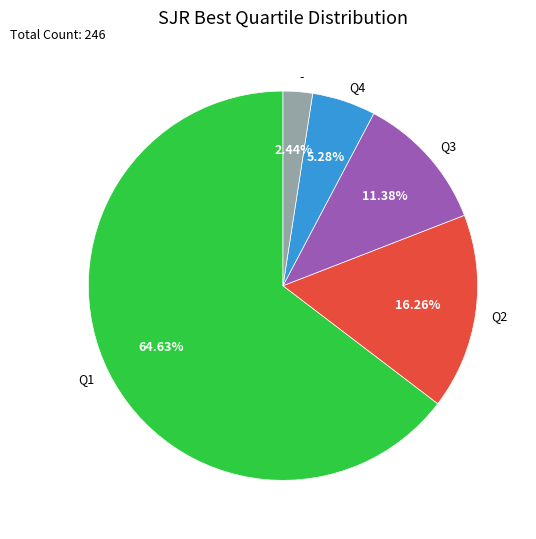

Which has a higher value, Q3 or -?

Q3